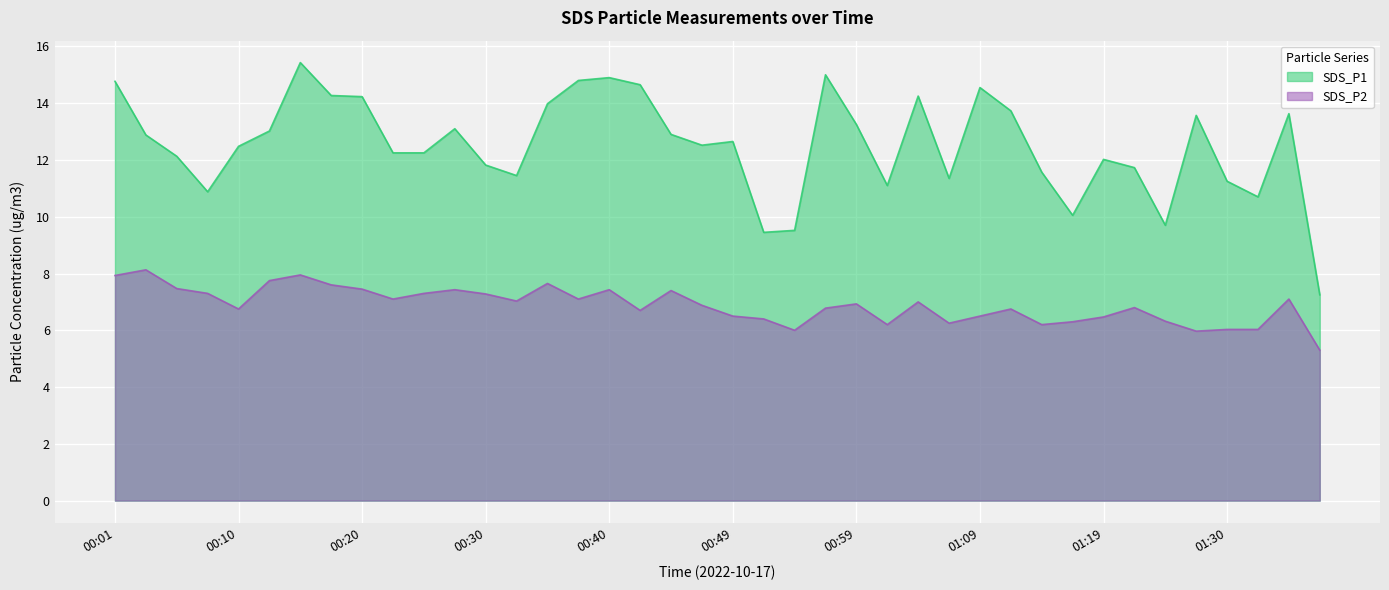

Rank the series at 00:08 from lowest to highest value.

SDS_P2, SDS_P1